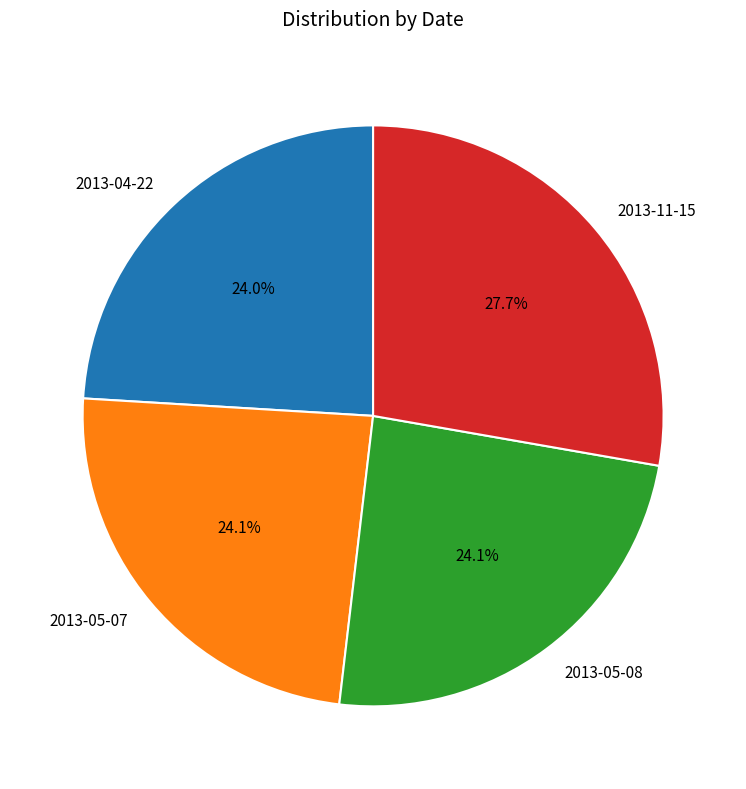

Which has a higher value, 2013-04-22 or 2013-11-15?

2013-11-15